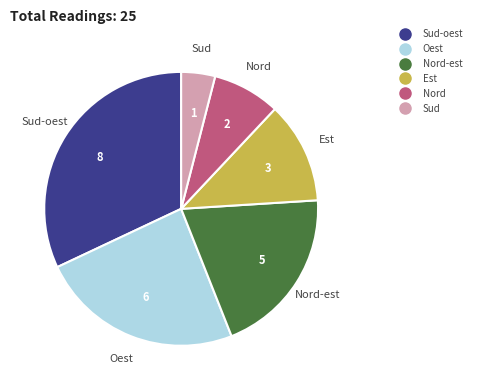

Does any single category account for the majority?

No